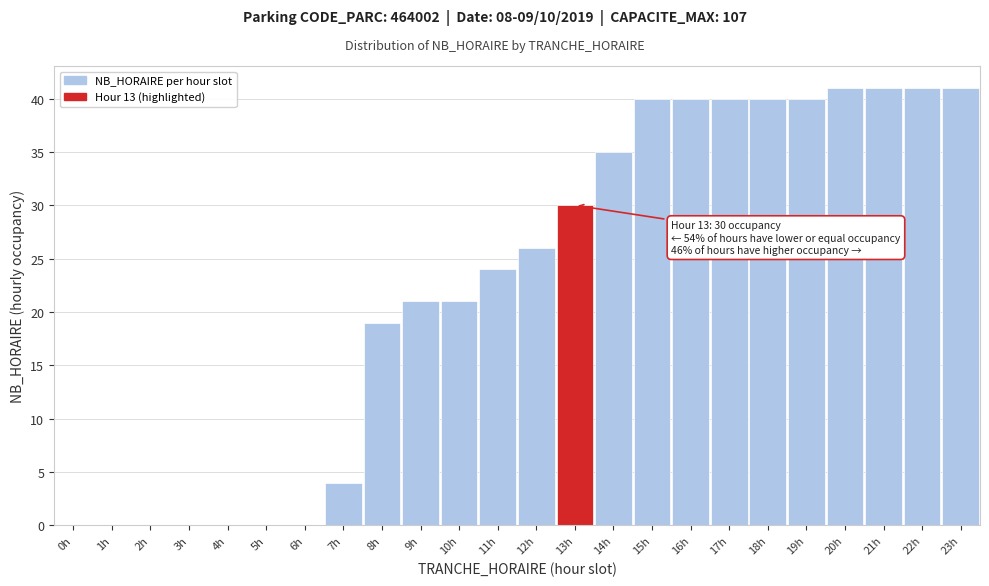

Reading left to right, list all the values displayed in this chart.

0h=0	1h=0	2h=0	3h=0	4h=0	5h=0	6h=0	7h=4	8h=19	9h=21	10h=21	11h=24	12h=26	13h=30	14h=35	15h=40	16h=40	17h=40	18h=40	19h=40	20h=41	21h=41	22h=41	23h=41